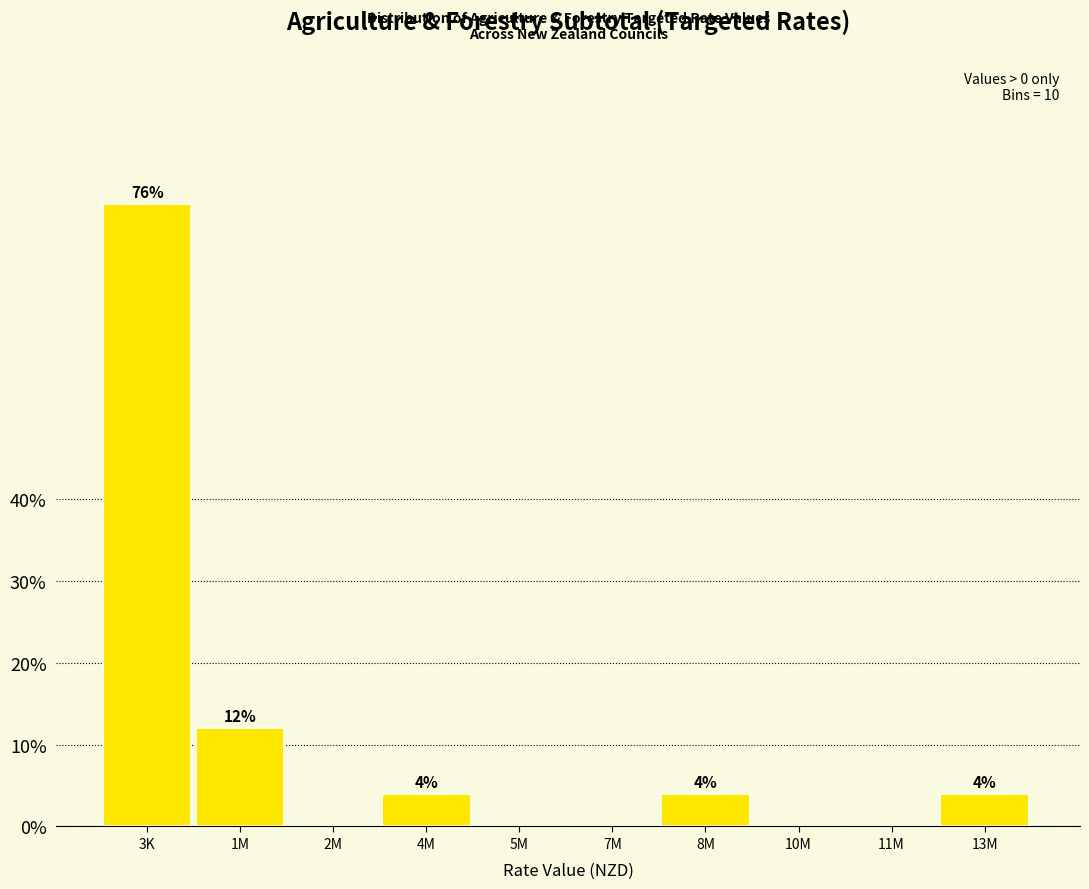

Reading left to right, list all the values displayed in this chart.

3K=76	1M=12	2M=0	4M=4	5M=0	7M=0	8M=4	10M=0	11M=0	13M=4